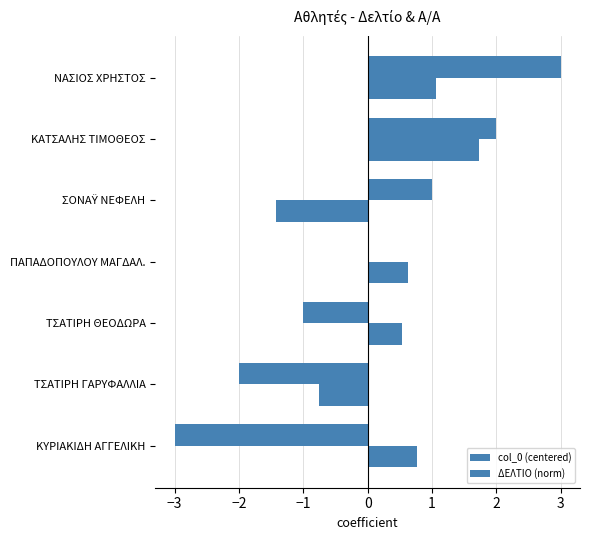

What is the difference between the second highest and minimum values in the col_0 (centered) series?

5.0